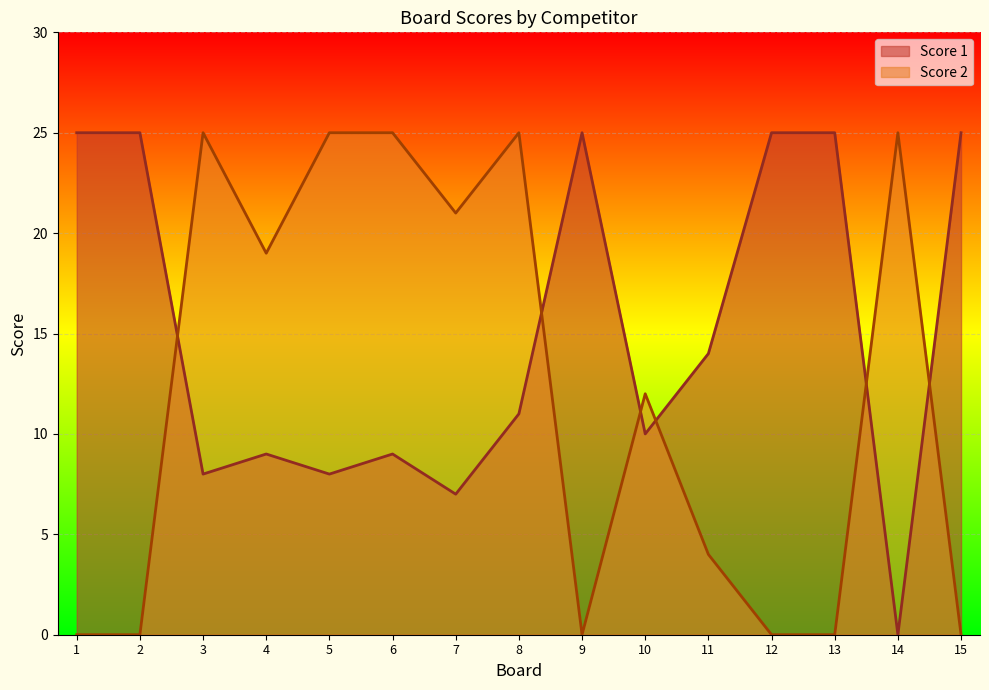

Rank the categories by Score 2 value from highest to lowest.

3, 5, 6, 8, 14, 7, 4, 10, 11, 1, 2, 9, 12, 13, 15